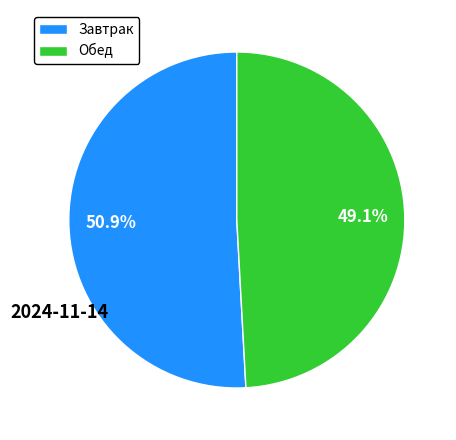

Which category accounts for the majority?

Завтрак